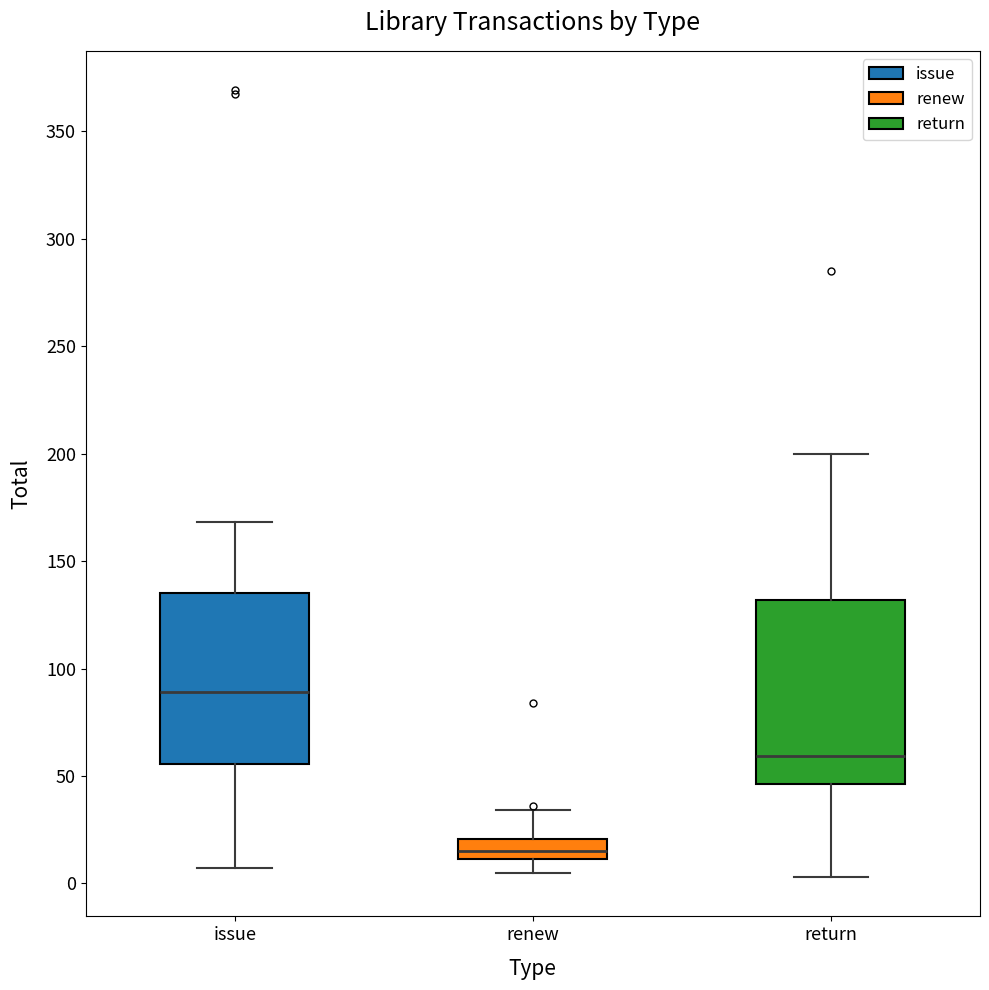

Which box's median line is the highest?

issue